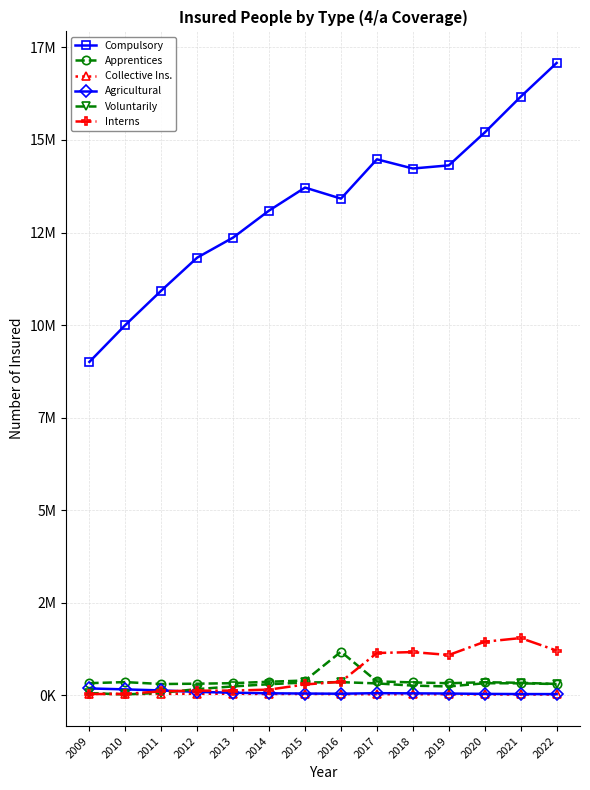

At which label is Voluntarily closest to 183009?

2012